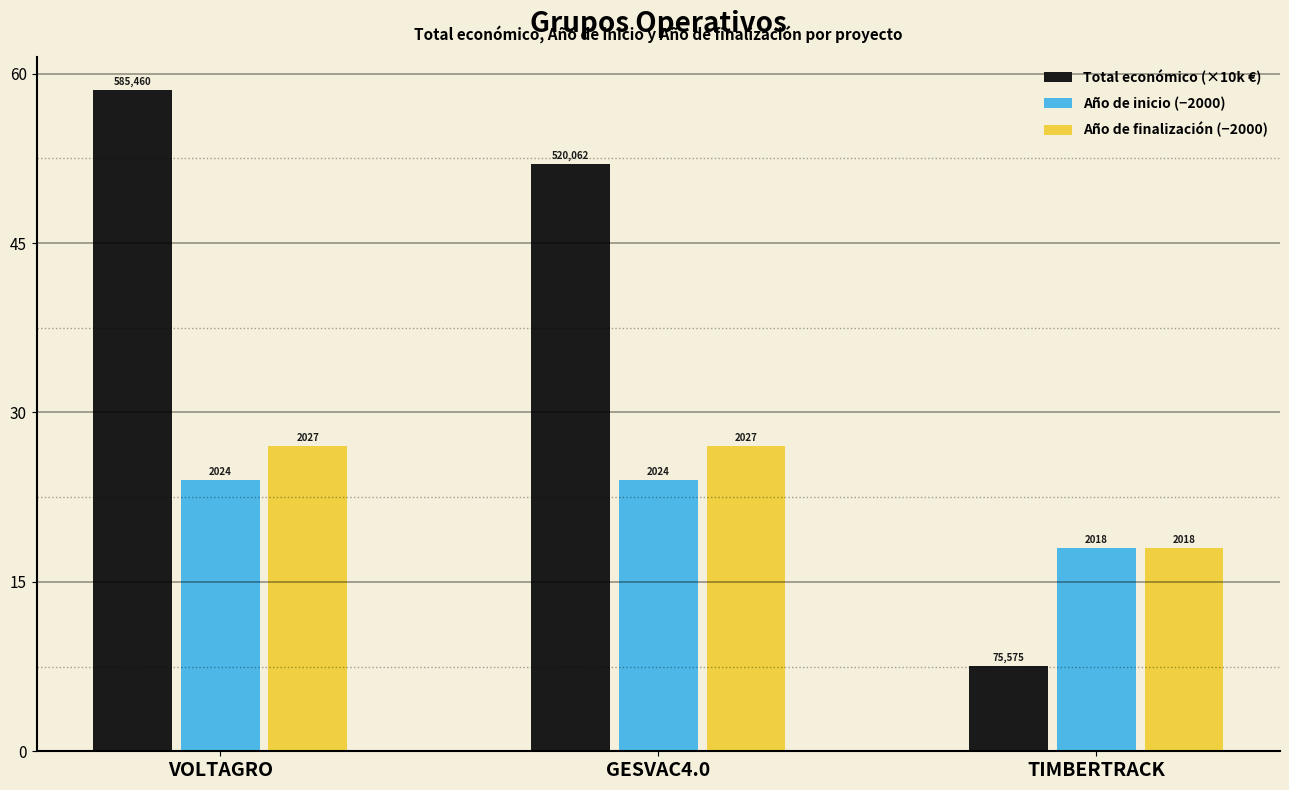

Reading right to left, what are all the values shown in this chart?

Total económico (×10k €): 7.6	52.0	58.5
Año de inicio (−2000): 18.0	24.0	24.0
Año de finalización (−2000): 18.0	27.0	27.0